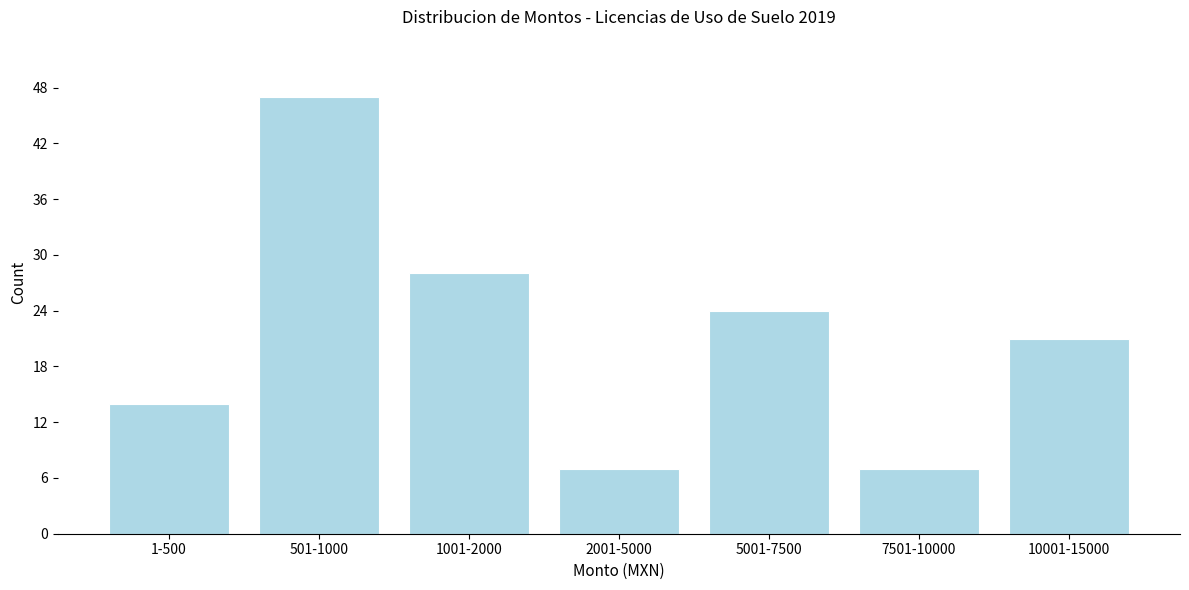

Reading left to right, extract all data points from this chart.

14	47	28	7	24	7	21